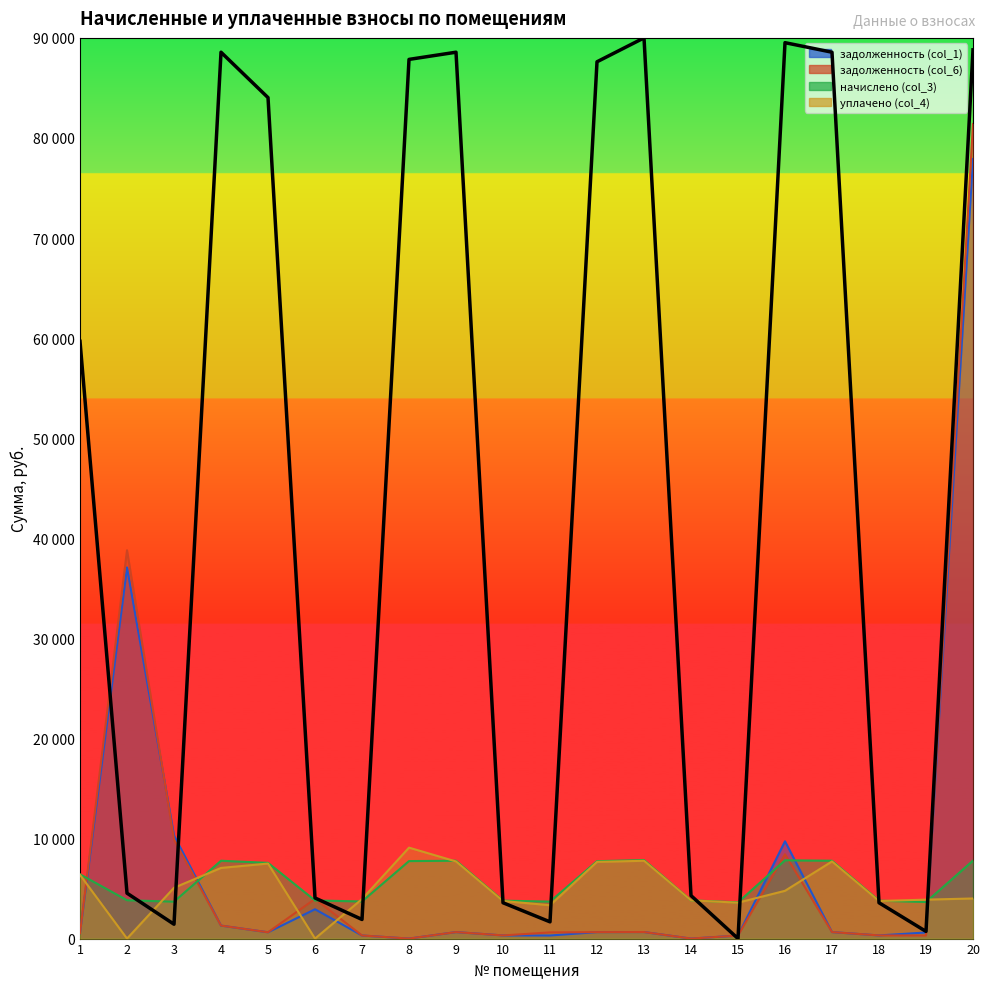

After their last crossing, which series has the higher values: задолженность (col_6) or задолженность (col_1)?

задолженность (col_6)